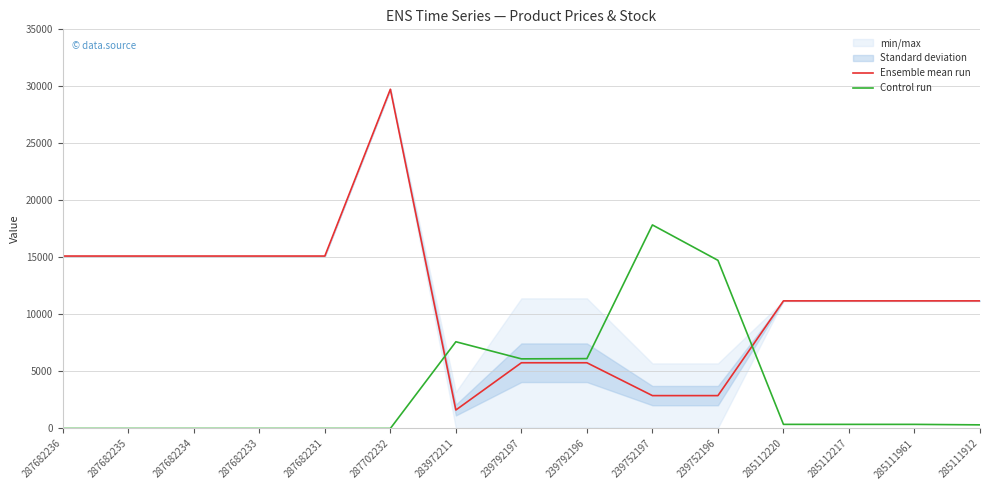

Where is the first local minimum for Control run?

239792197